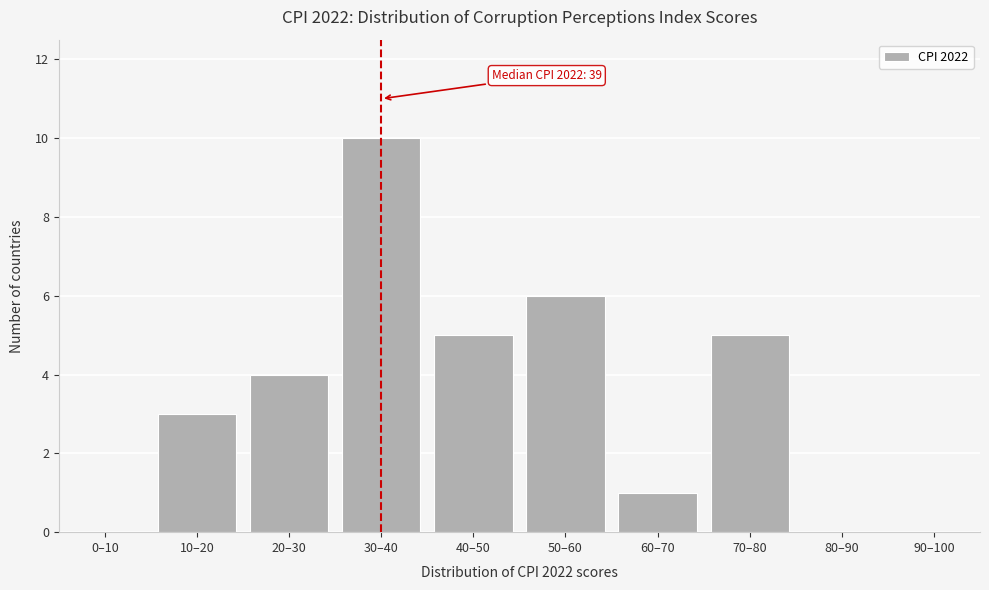

Reading left to right, what are all the values shown in this chart?

0–10=0	10–20=3	20–30=4	30–40=10	40–50=5	50–60=6	60–70=1	70–80=5	80–90=0	90–100=0